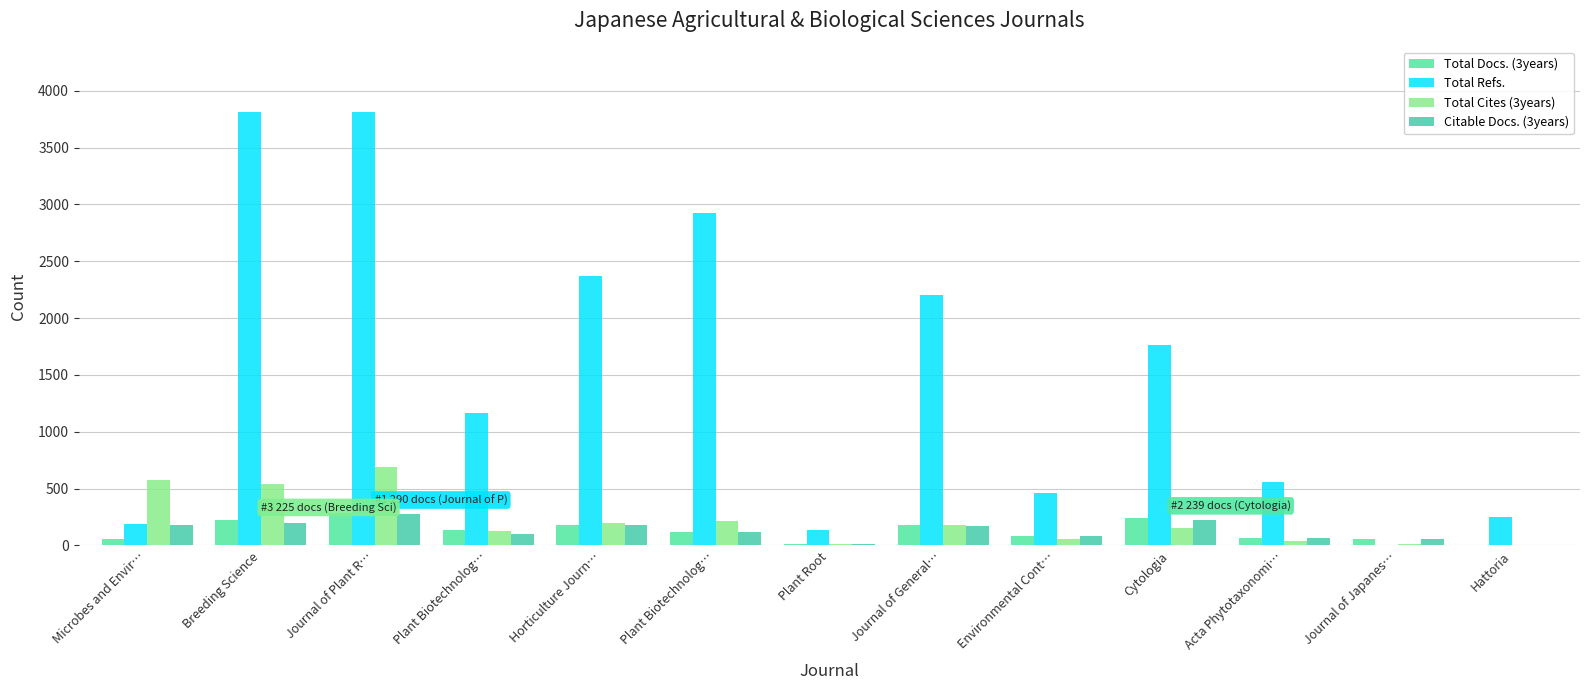

How many series are shown in this chart?

4